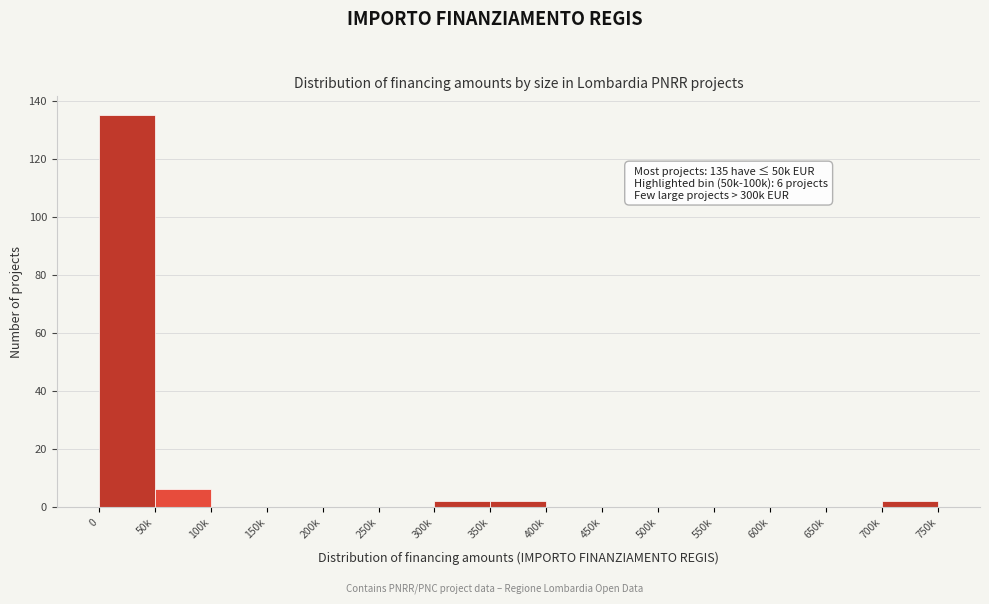

Reading left to right, extract all data points from this chart.

0=135	50k=6	100k=0	150k=0	200k=0	250k=0	300k=2	350k=2	400k=0	450k=0	500k=0	550k=0	600k=0	650k=0	700k=2